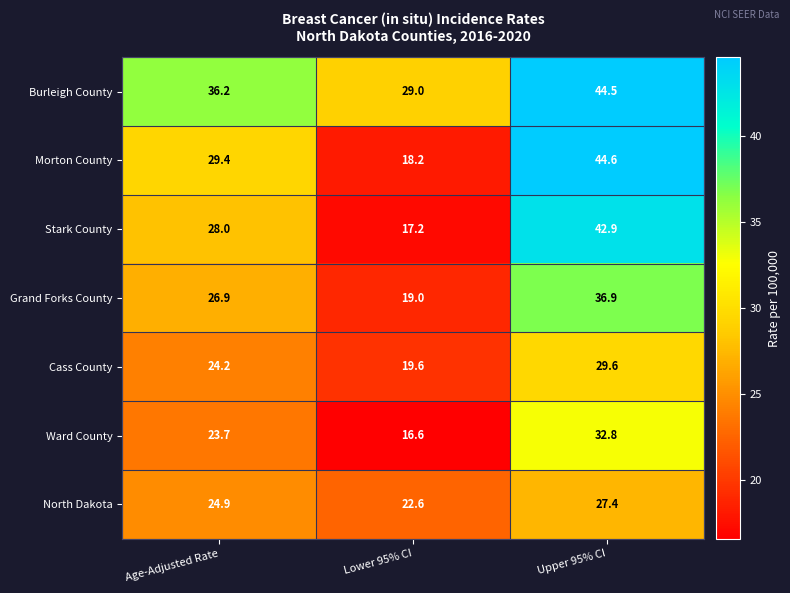

How many values in the Stark County series are below 28?

1